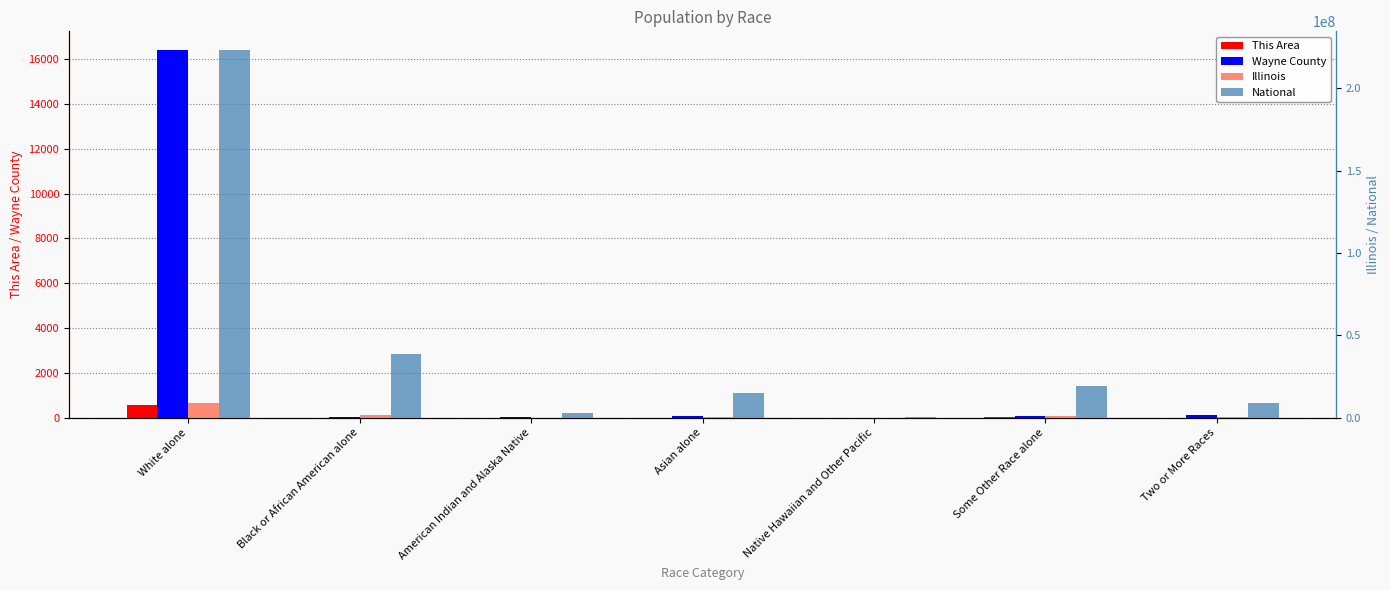

Which series changed the most between White alone and Two or More Races?

National